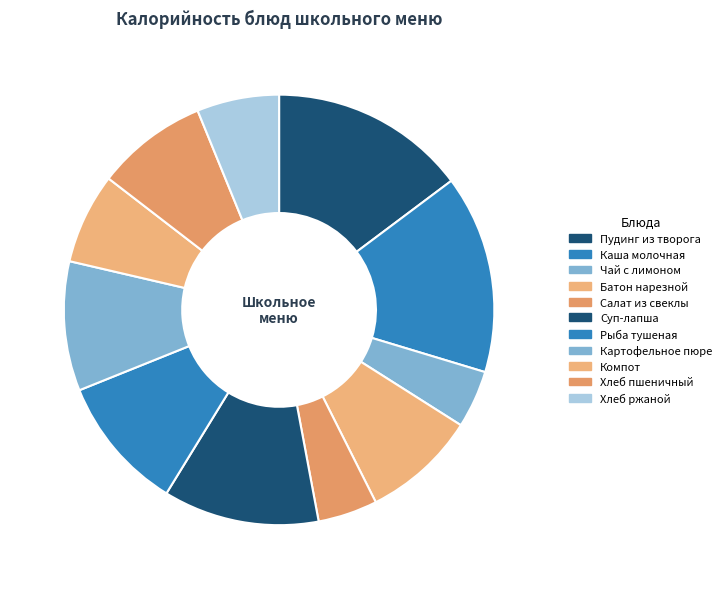

Is there any slice that represents more than half of the pie?

No